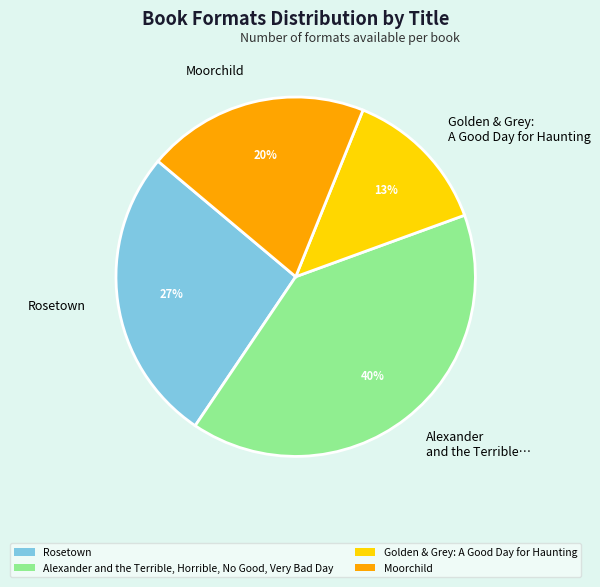

Between Moorchild and Rosetown, which is larger?

Rosetown